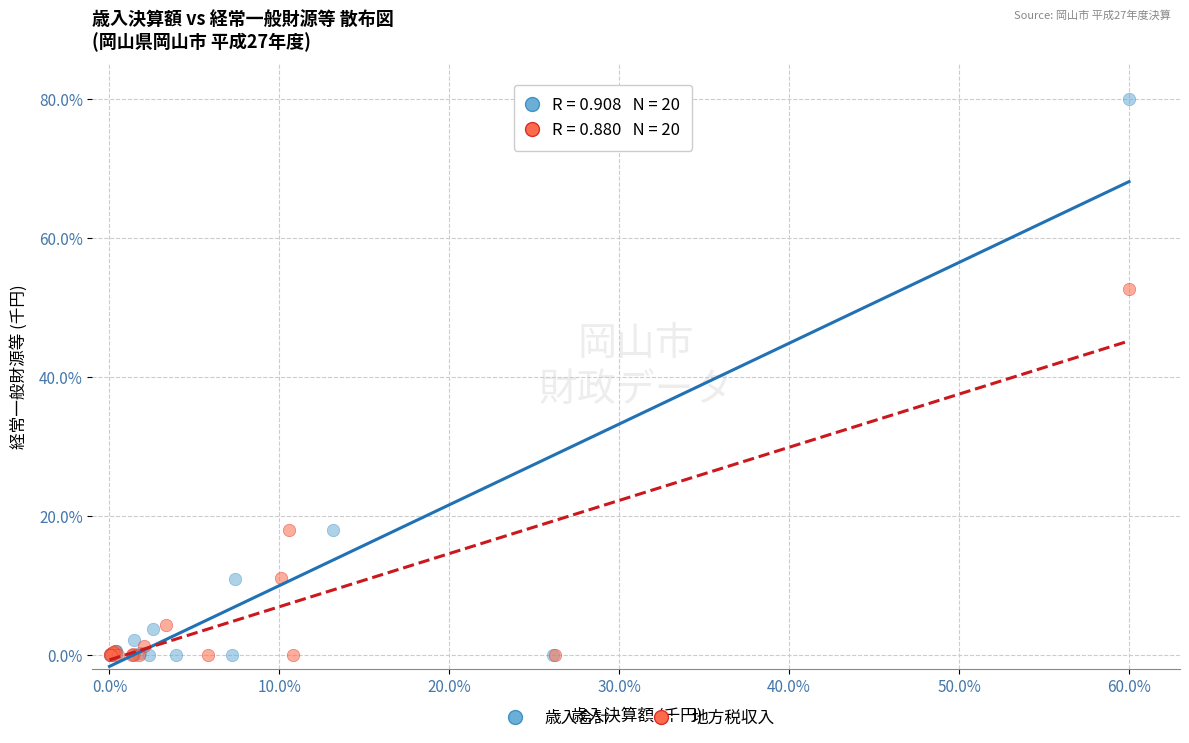

Which series reaches the maximum Y coordinate?

歳入合計